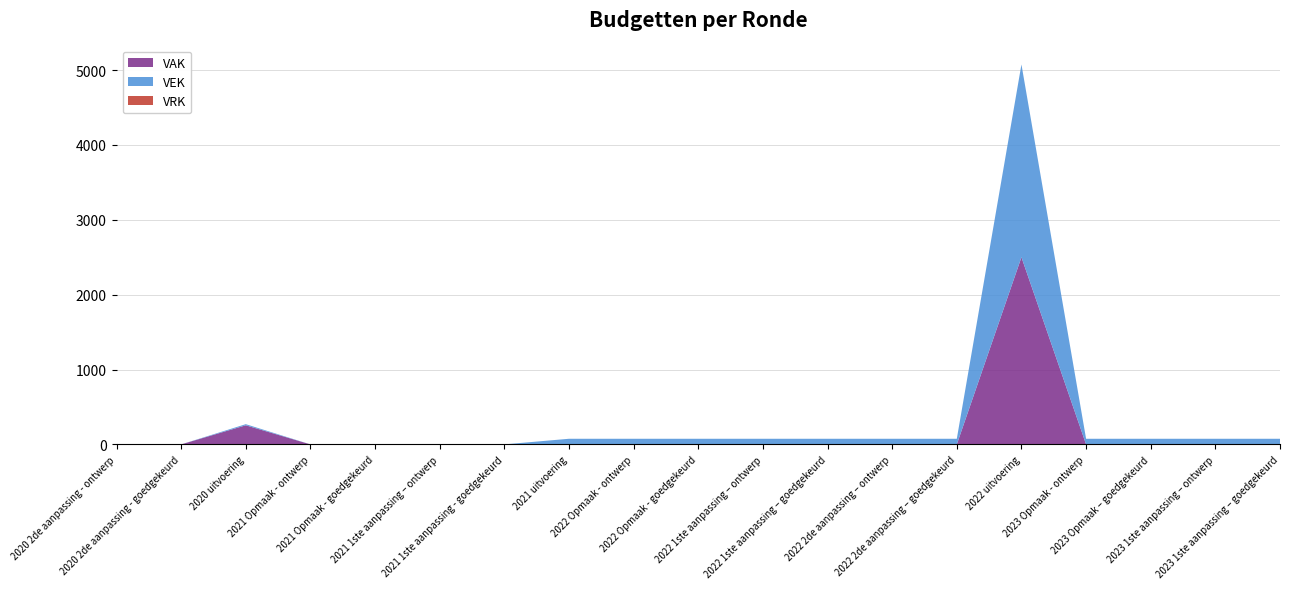

Reading right to left, transcribe all the data shown in this chart.

VAK: 2023 1ste aanpassing – goedgekeurd=0	2023 1ste aanpassing – ontwerp=0	2023 Opmaak – goedgekeurd=0	2023 Opmaak - ontwerp=0	2022 uitvoering=2500	2022 2de aanpassing – goedgekeurd=0	2022 2de aanpassing – ontwerp=0	2022 1ste aanpassing – goedgekeurd=0	2022 1ste aanpassing – ontwerp=0	2022 Opmaak - goedgekeurd=0	2022 Opmaak - ontwerp=0	2021 uitvoering=0	2021 1ste aanpassing - goedgekeurd=0	2021 1ste aanpassing – ontwerp=0	2021 Opmaak - goedgekeurd=0	2021 Opmaak - ontwerp=0	2020 uitvoering=255	2020 2de aanpassing - goedgekeurd=0	2020 2de aanpassing - ontwerp=0
VEK: 2023 1ste aanpassing – goedgekeurd=75	2023 1ste aanpassing – ontwerp=75	2023 Opmaak – goedgekeurd=75	2023 Opmaak - ontwerp=75	2022 uitvoering=2575	2022 2de aanpassing – goedgekeurd=75	2022 2de aanpassing – ontwerp=75	2022 1ste aanpassing – goedgekeurd=75	2022 1ste aanpassing – ontwerp=75	2022 Opmaak - goedgekeurd=75	2022 Opmaak - ontwerp=75	2021 uitvoering=75	2021 1ste aanpassing - goedgekeurd=0	2021 1ste aanpassing – ontwerp=0	2021 Opmaak - goedgekeurd=0	2021 Opmaak - ontwerp=0	2020 uitvoering=15	2020 2de aanpassing - goedgekeurd=0	2020 2de aanpassing - ontwerp=0
VRK: 2023 1ste aanpassing – goedgekeurd=0	2023 1ste aanpassing – ontwerp=0	2023 Opmaak – goedgekeurd=0	2023 Opmaak - ontwerp=0	2022 uitvoering=0	2022 2de aanpassing – goedgekeurd=0	2022 2de aanpassing – ontwerp=0	2022 1ste aanpassing – goedgekeurd=0	2022 1ste aanpassing – ontwerp=0	2022 Opmaak - goedgekeurd=0	2022 Opmaak - ontwerp=0	2021 uitvoering=0	2021 1ste aanpassing - goedgekeurd=0	2021 1ste aanpassing – ontwerp=0	2021 Opmaak - goedgekeurd=0	2021 Opmaak - ontwerp=0	2020 uitvoering=0	2020 2de aanpassing - goedgekeurd=0	2020 2de aanpassing - ontwerp=0